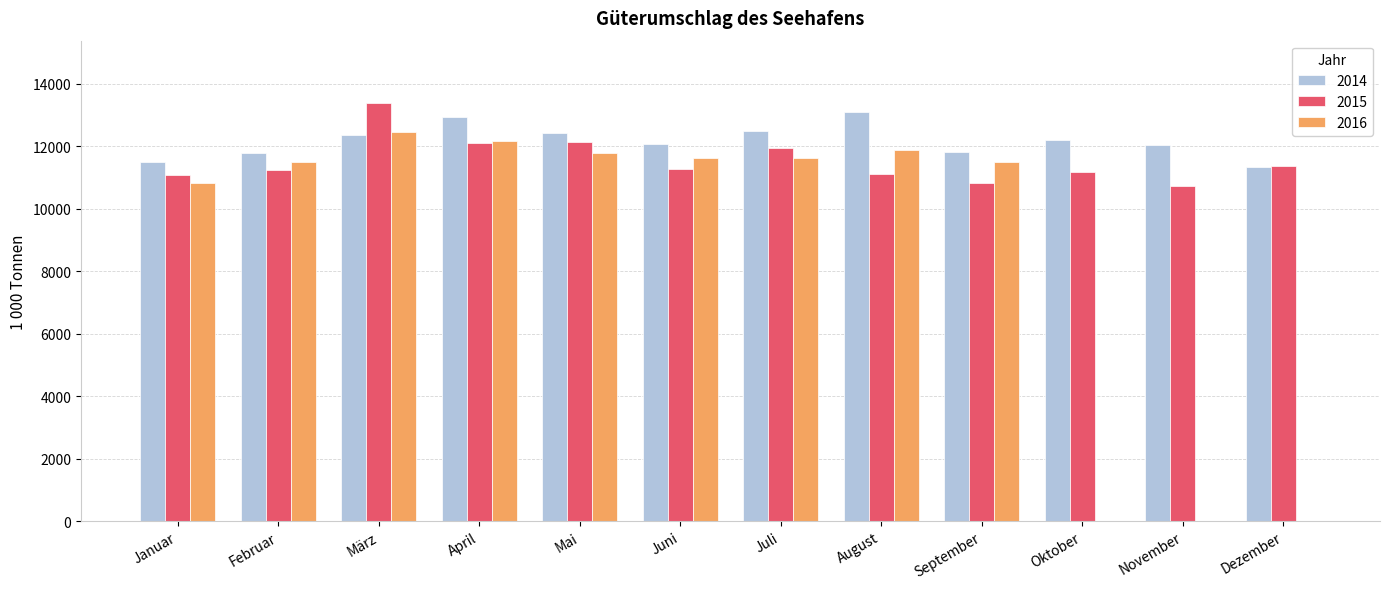

Between August and Dezember, which series saw the biggest shift?

2016